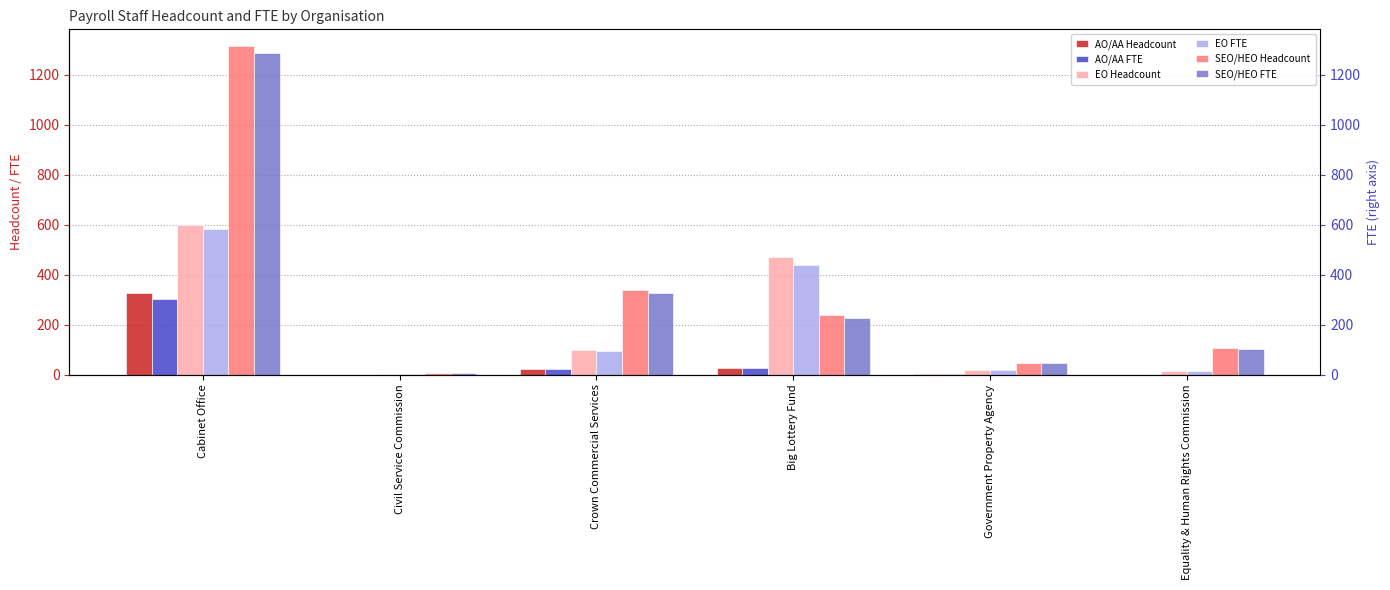

Is the value of EO Headcount at Cabinet Office greater than the value of AO/AA Headcount at Big Lottery Fund?

Yes